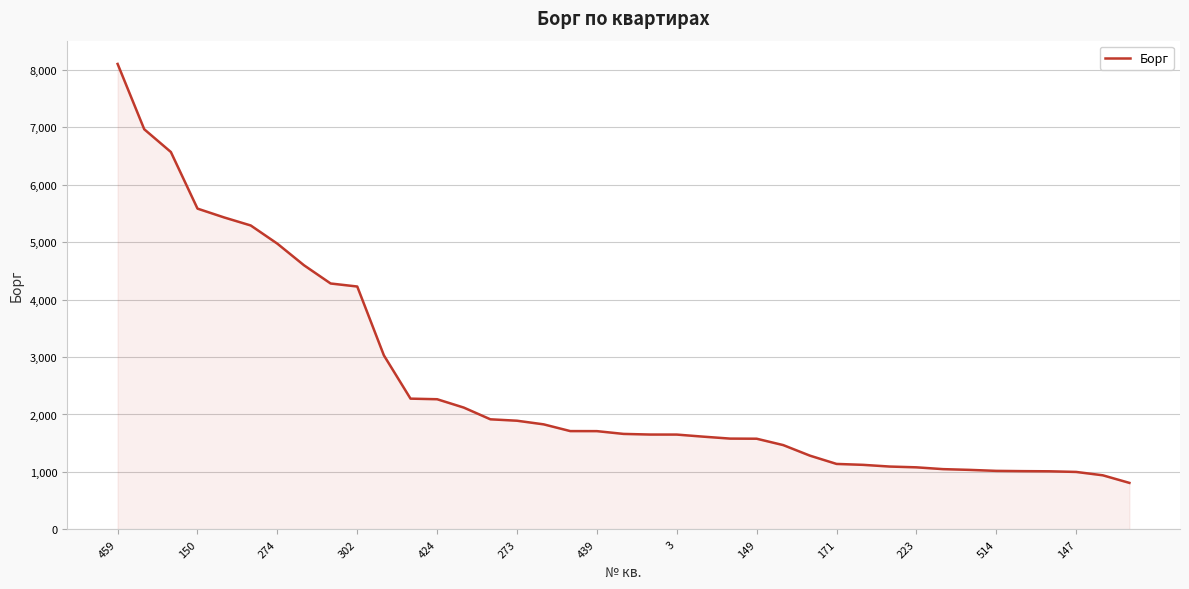

What is the smallest value displayed?

809.4